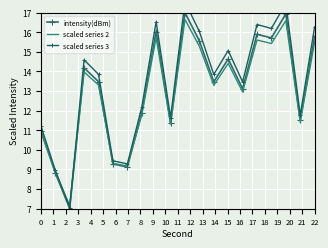

What is the highest value of the intensity(dBm) series?

17.0